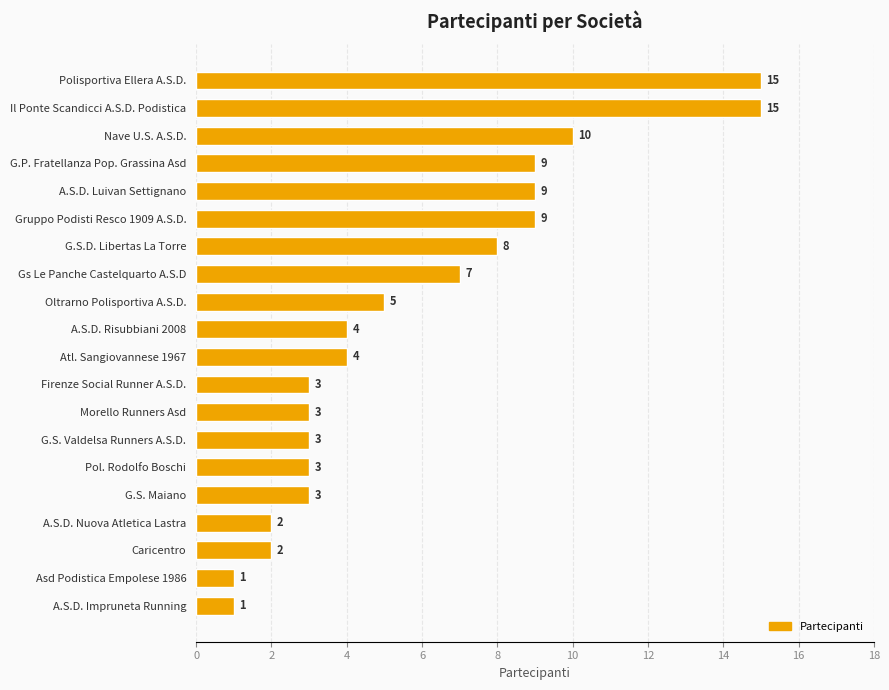

What is the greatest value displayed?

15